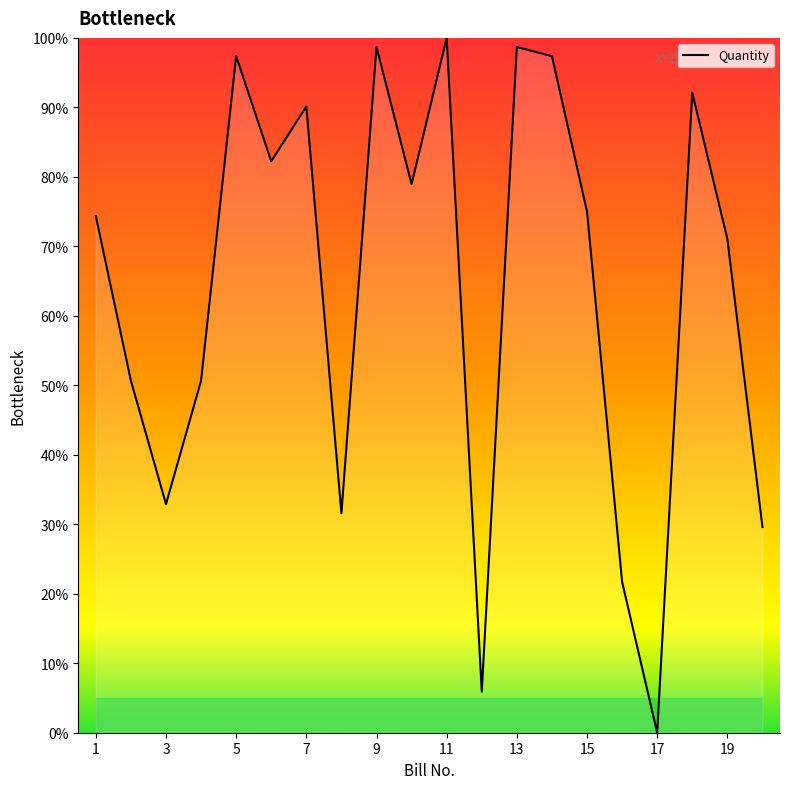

What is the difference between the maximum and minimum values?

100.0